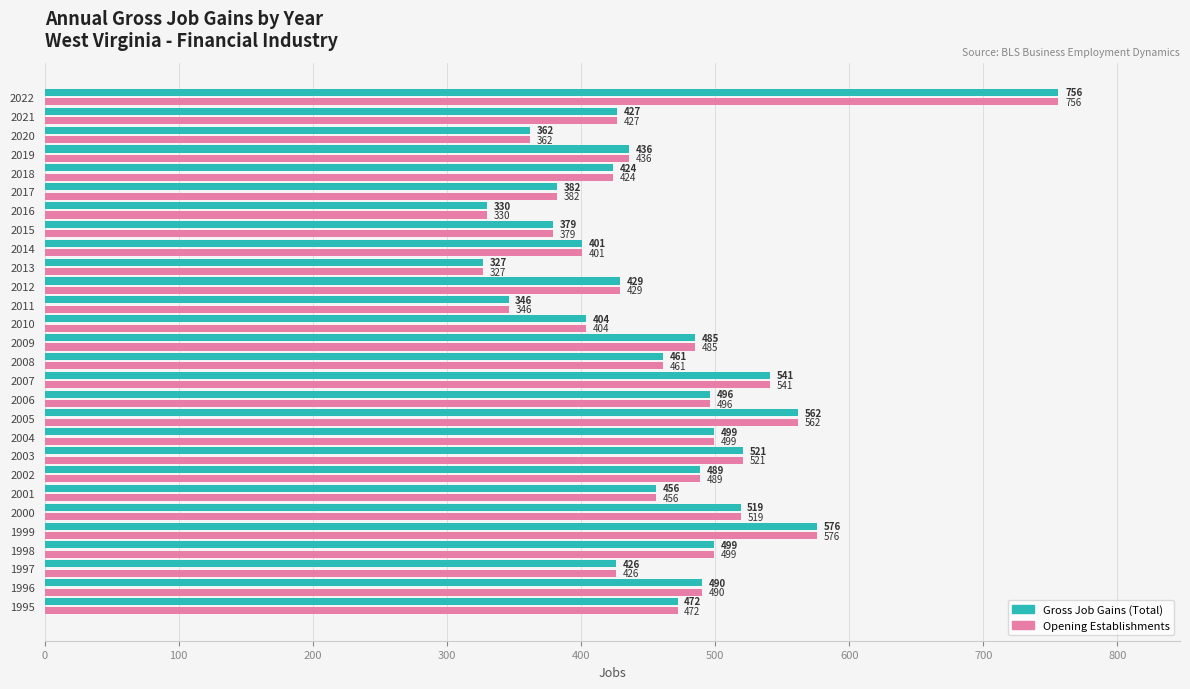

At how many categories does at least one series exceed 343?

26